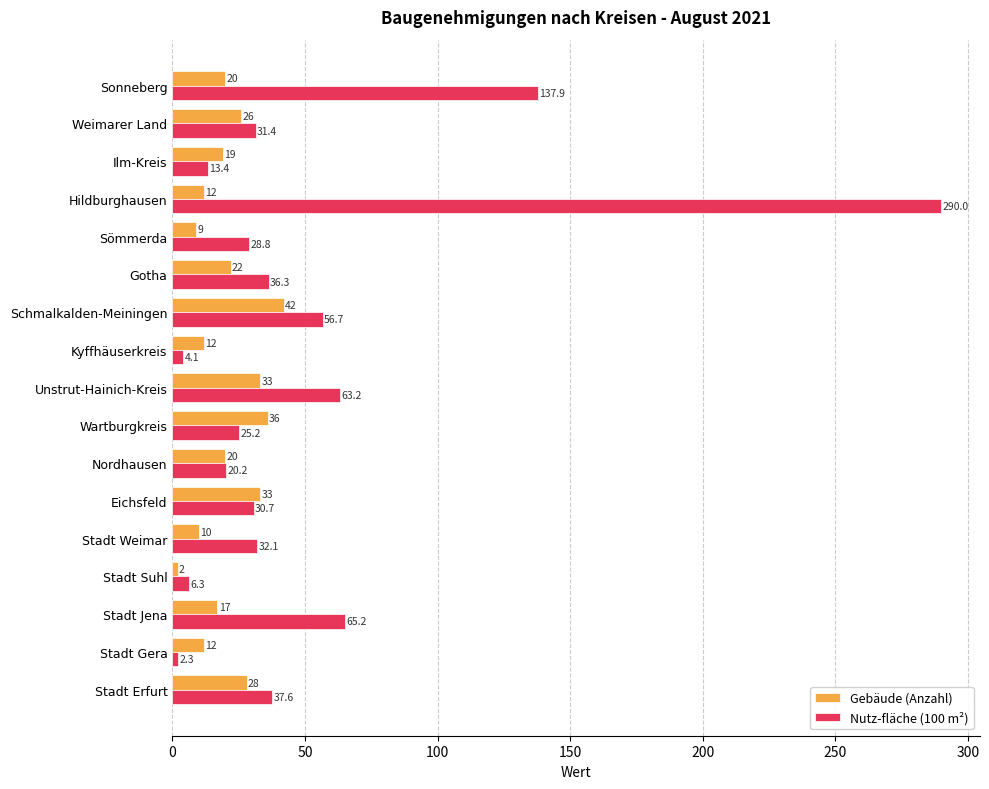

Rank the series by their average value, from lowest to highest.

Gebäude (Anzahl), Nutz-fläche (100 m²)